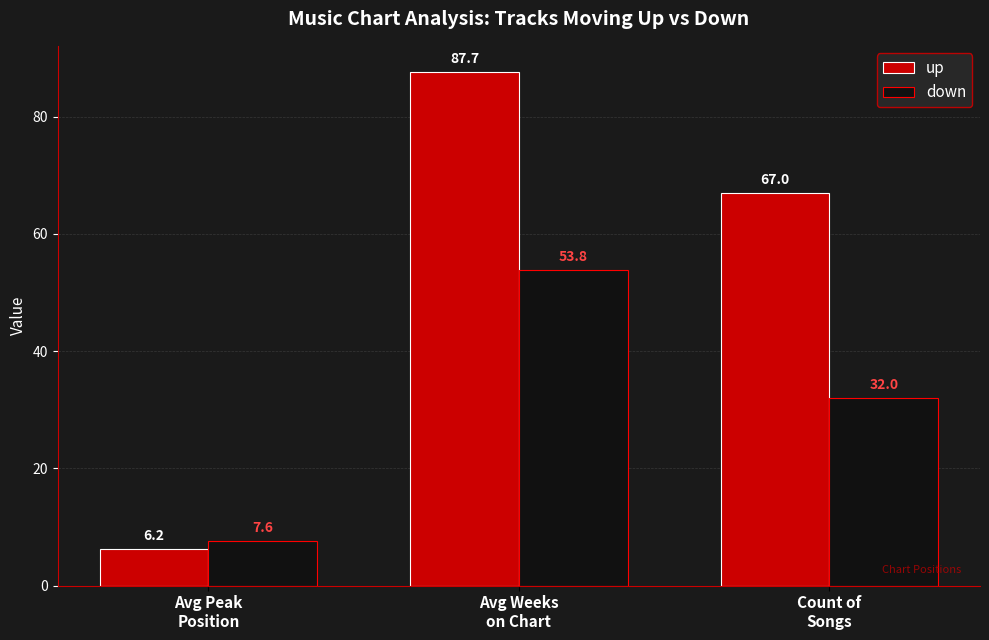

At Avg Peak
Position, list the series in order from largest to smallest.

down, up